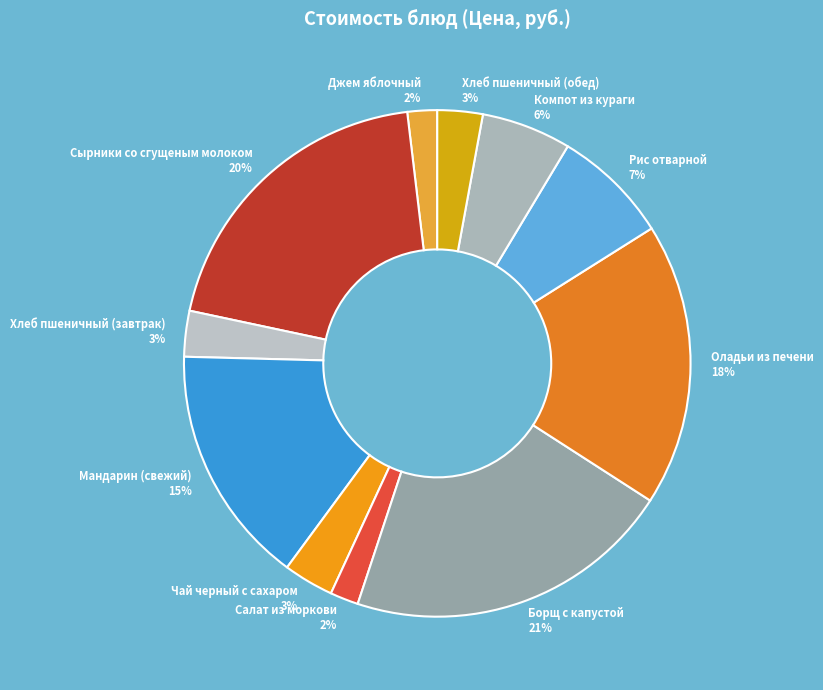

Is it true that Рис отварной is 1% of the pie?

False